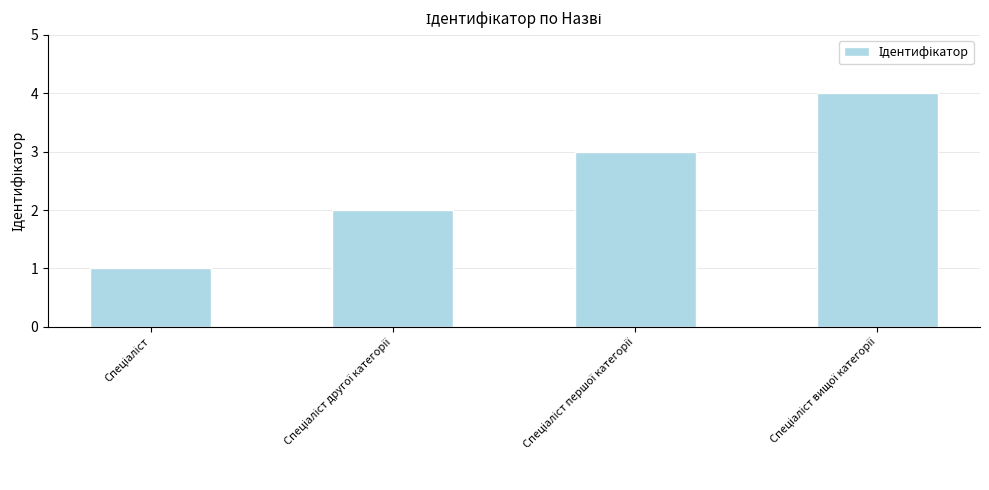

What is the value of the 3rd bar from the left?

3